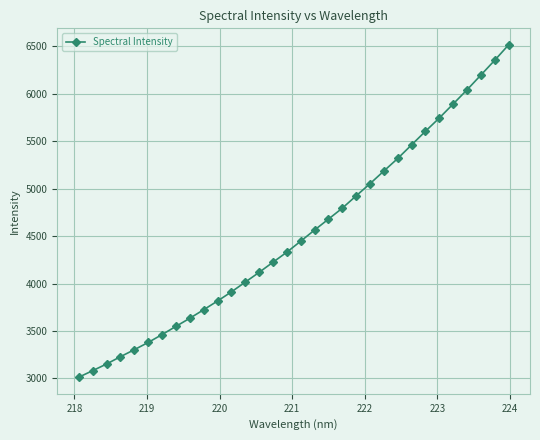

What is the greatest value displayed?

6515.4